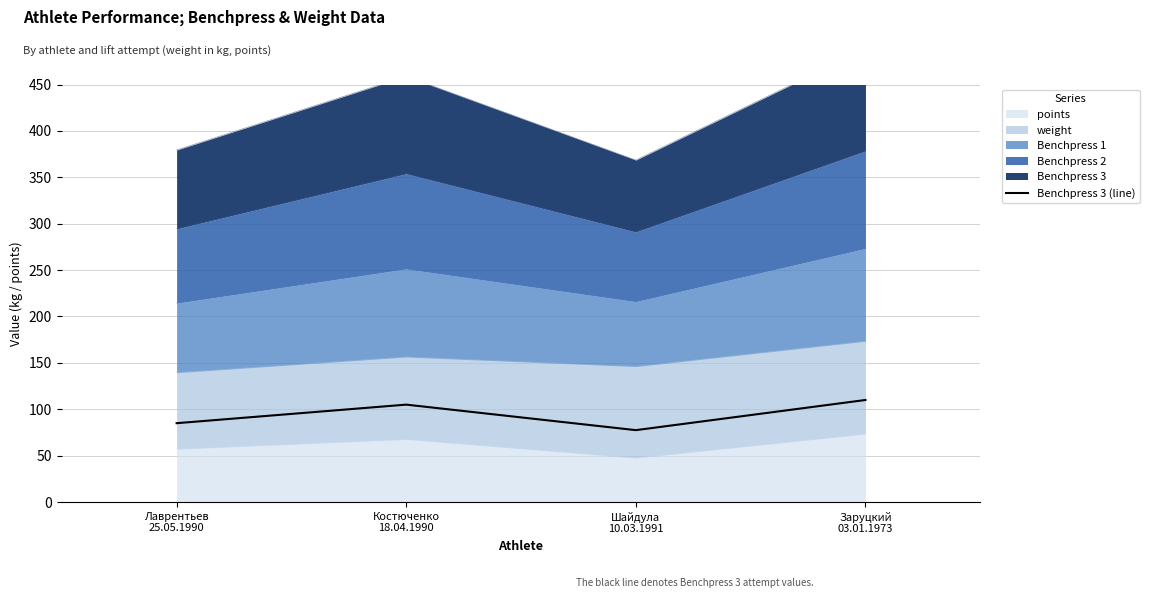

What is the sum of the values at Костюченко
18.04.1990 and Шайдула
10.03.1991?

182.5